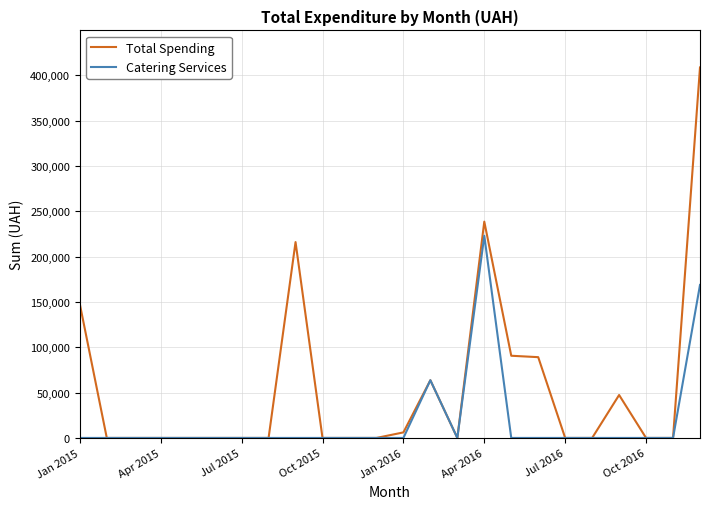

Which series has the largest total across all categories?

Total Spending